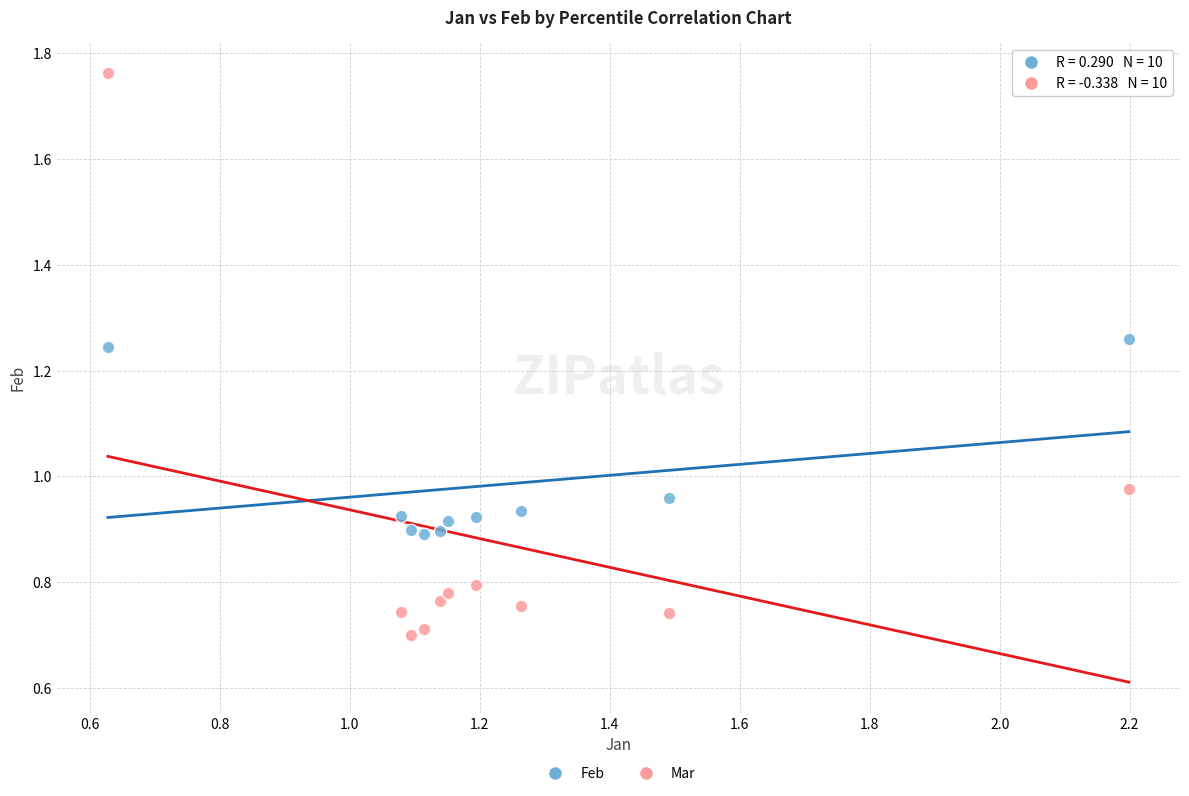

Which series has the largest Y range (max minus min)?

Mar